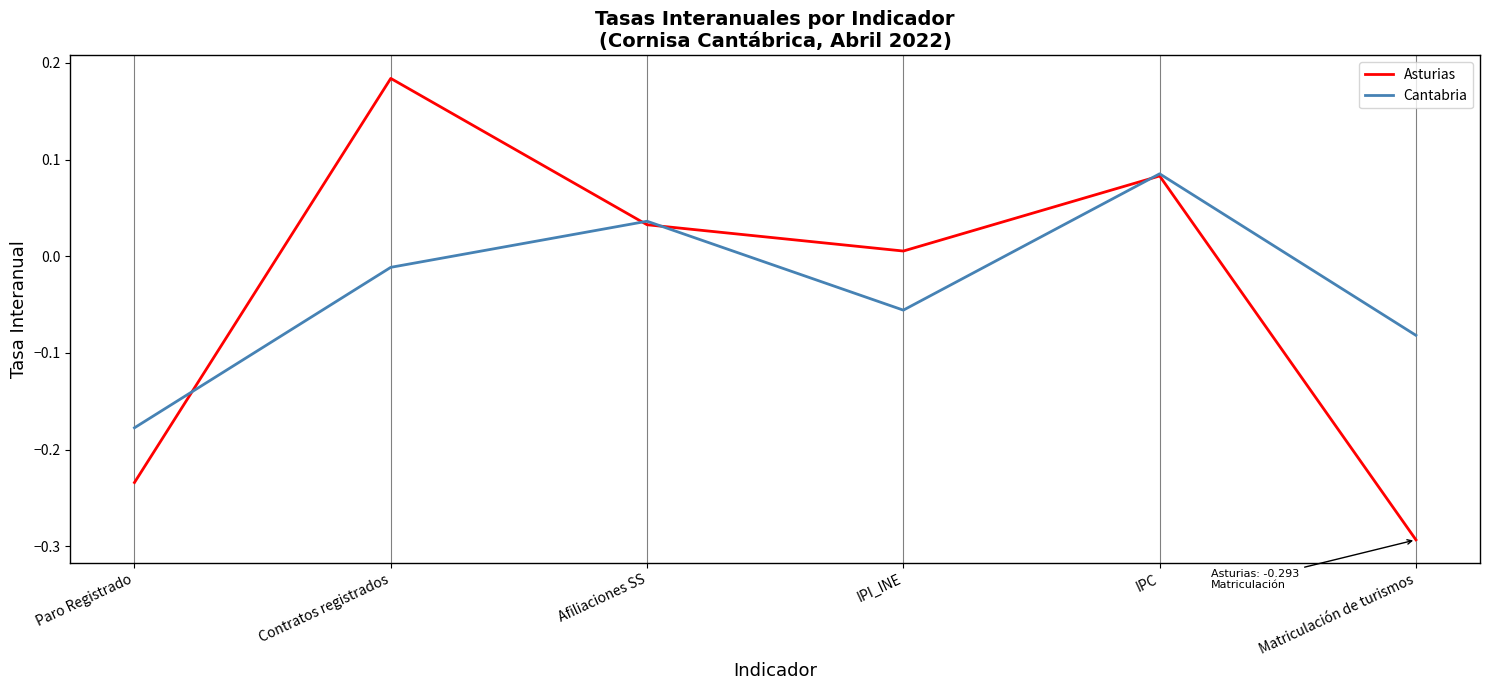

Between which two adjacent categories do Cantabria and Asturias first intersect?

Paro Registrado and Contratos registrados